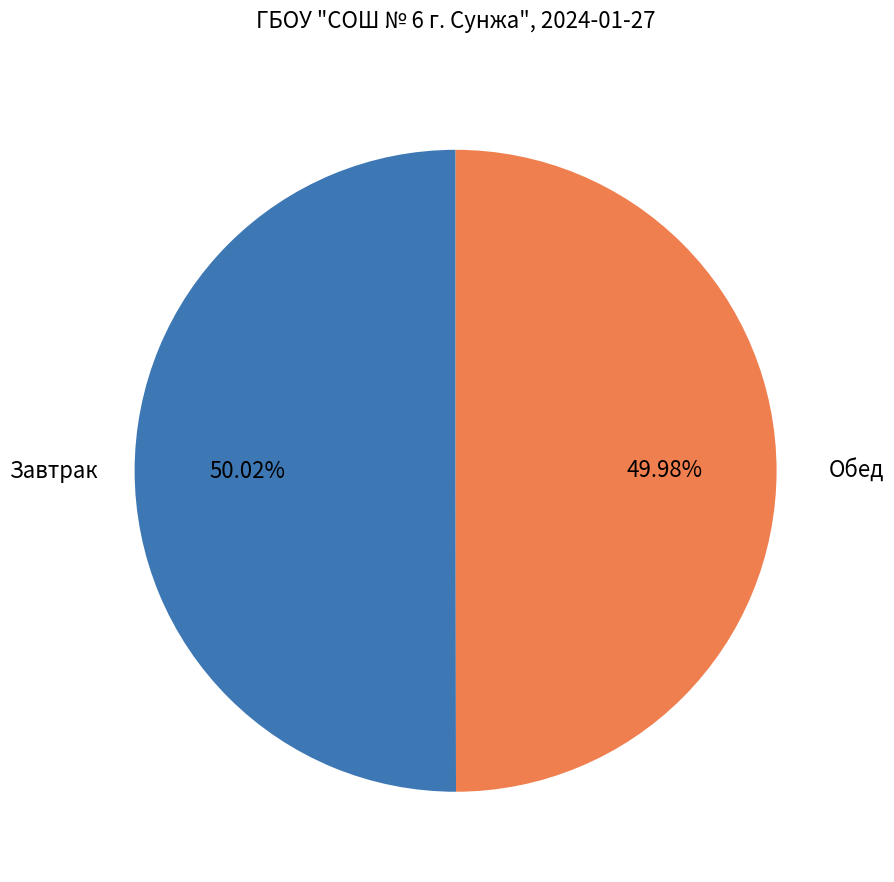

Does any single category account for the majority?

Yes